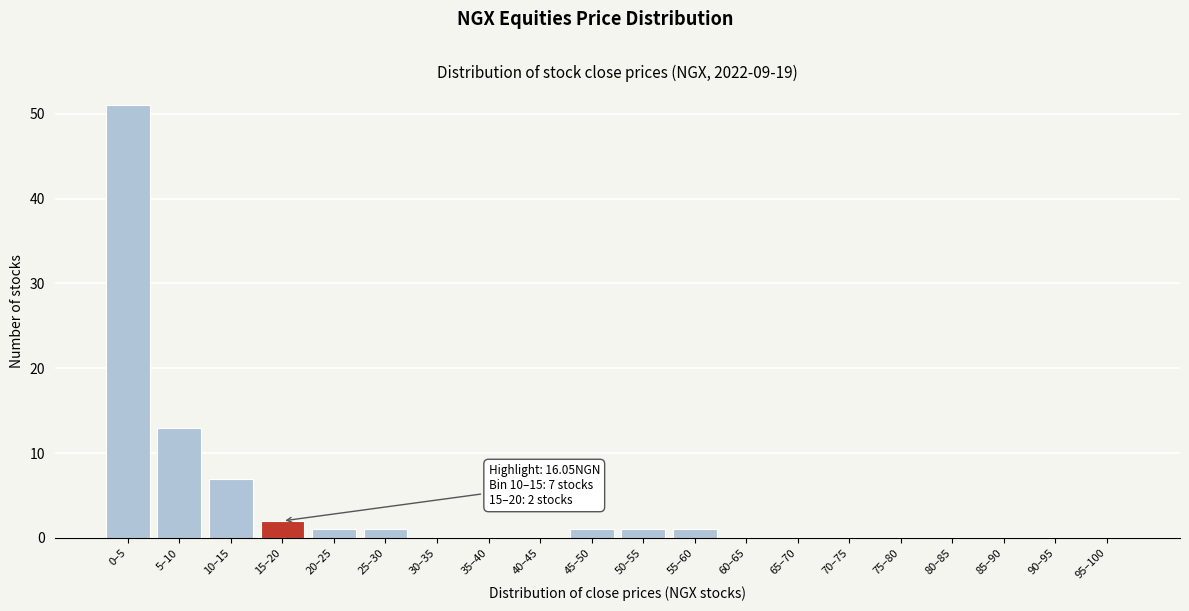

Reading left to right, list all the values displayed in this chart.

0–5=51	5–10=13	10–15=7	15–20=2	20–25=1	25–30=1	30–35=0	35–40=0	40–45=0	45–50=1	50–55=1	55–60=1	60–65=0	65–70=0	70–75=0	75–80=0	80–85=0	85–90=0	90–95=0	95–100=0